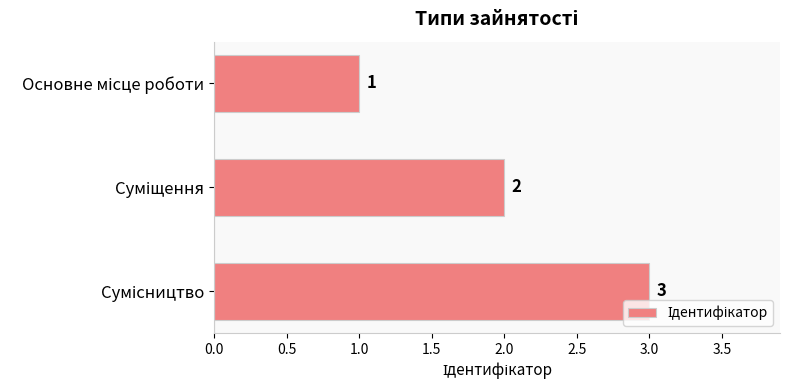

What is the greatest value displayed?

3